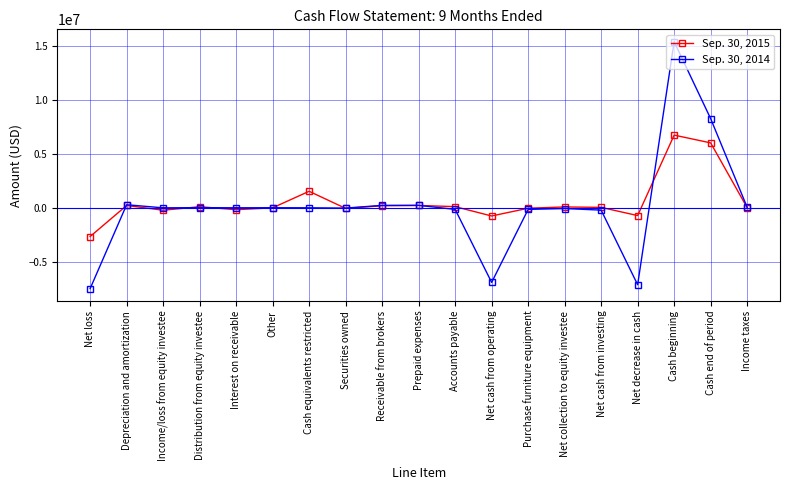

Where is the first local maximum for Sep. 30, 2015?

Depreciation and amortization